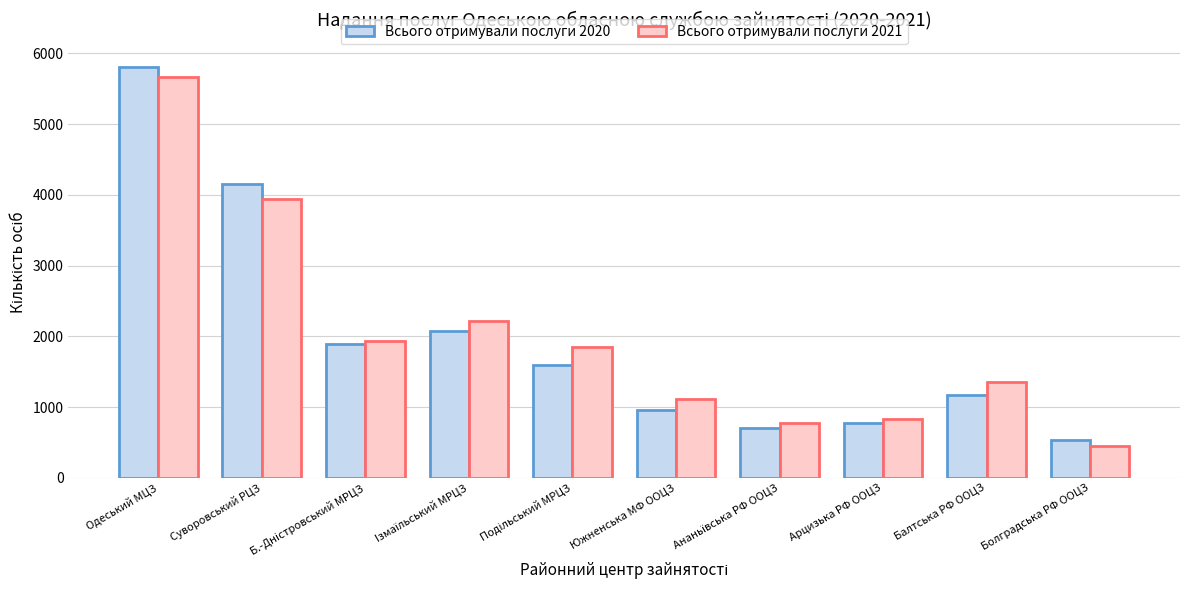

What is the value of the Всього отримували послуги 2020 bar at the 9th from the left?

1174